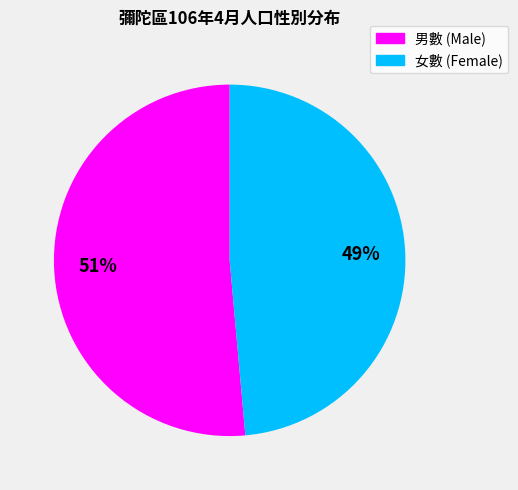

Count the number of slices in the pie.

2